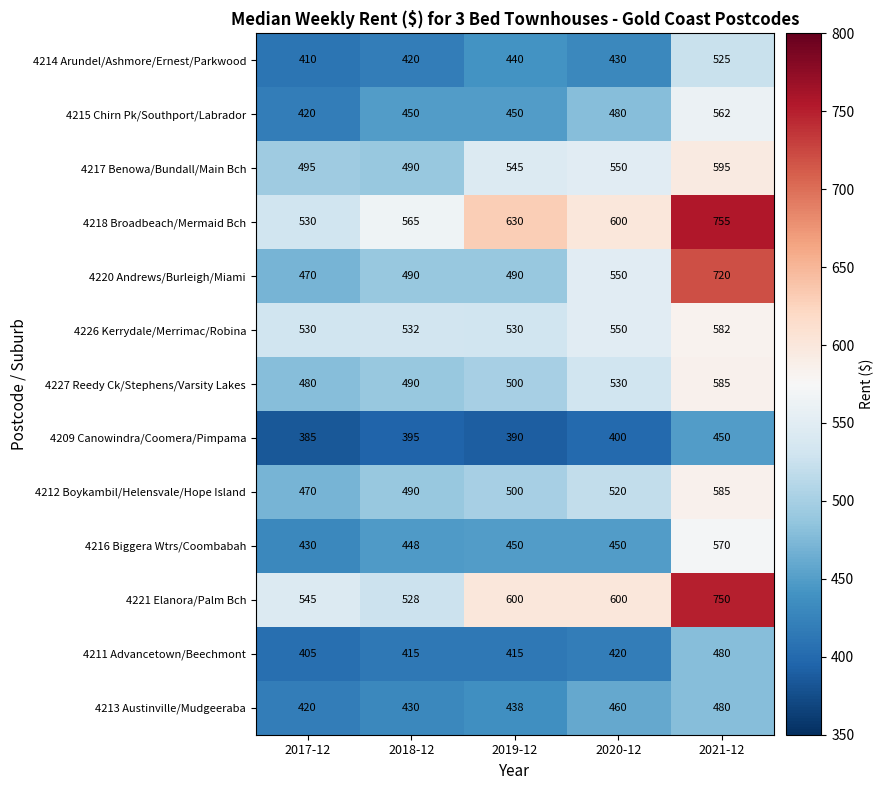

Which series has the largest total across all categories?

4218 Broadbeach/Mermaid Bch